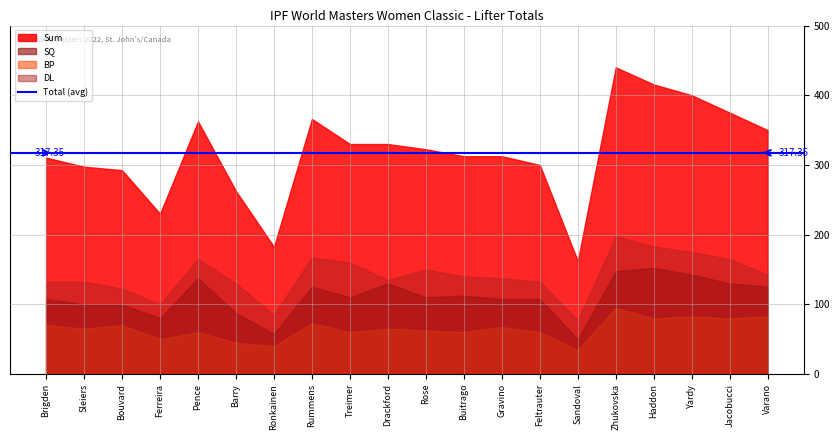

Where does the SQ series first go above 110?

Pence